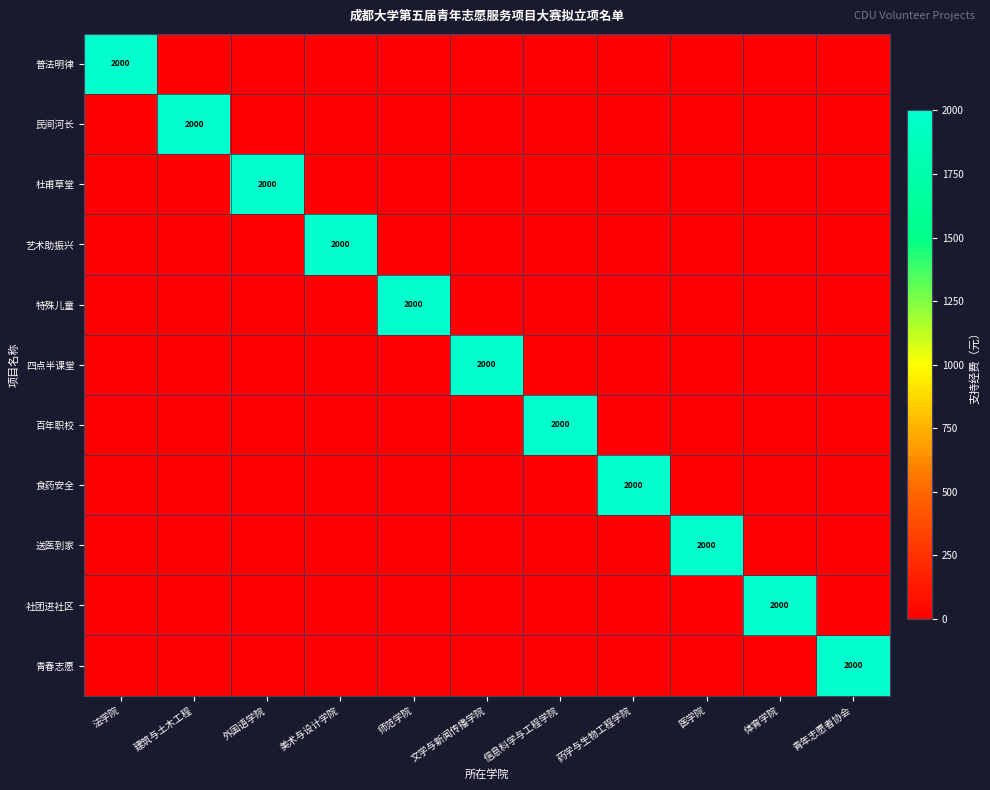

What is the difference between the maximum and second lowest values in the 百年职校 series?

2000